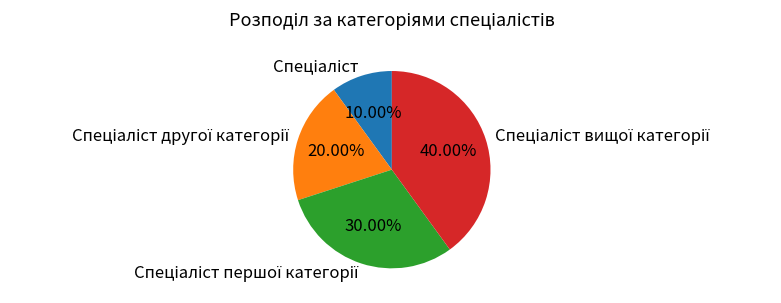

Is there any slice that represents more than half of the pie?

No